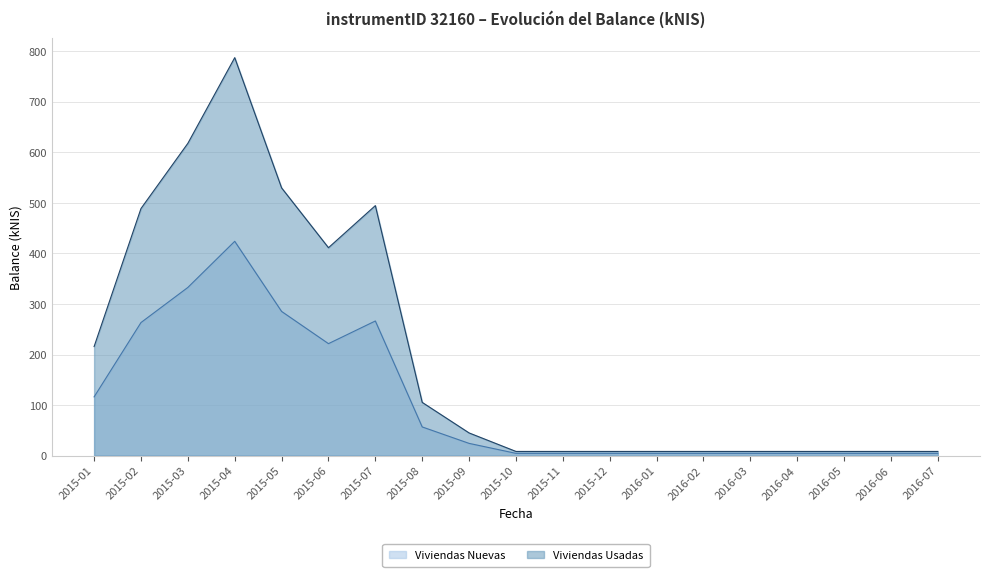

True or false: the data shows 215710.0 at 2015-01.

True